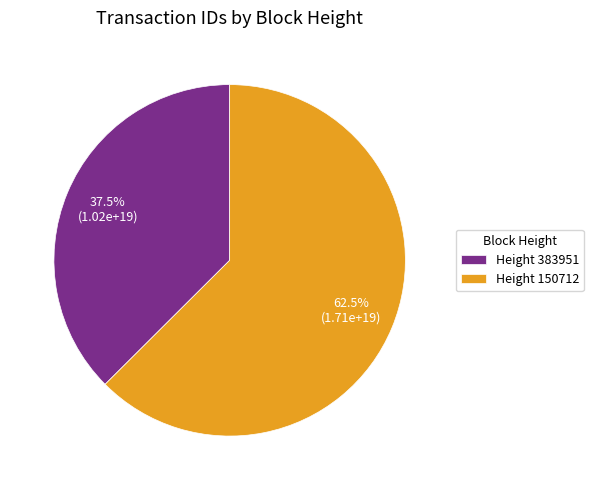

Between Height 383951 and Height 150712, which is larger?

Height 150712